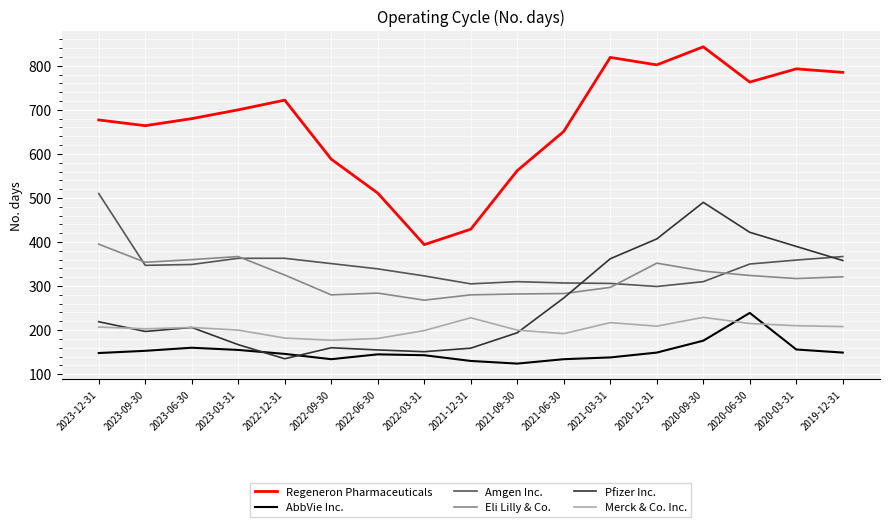

Which series has the largest range (max minus min)?

Regeneron Pharmaceuticals